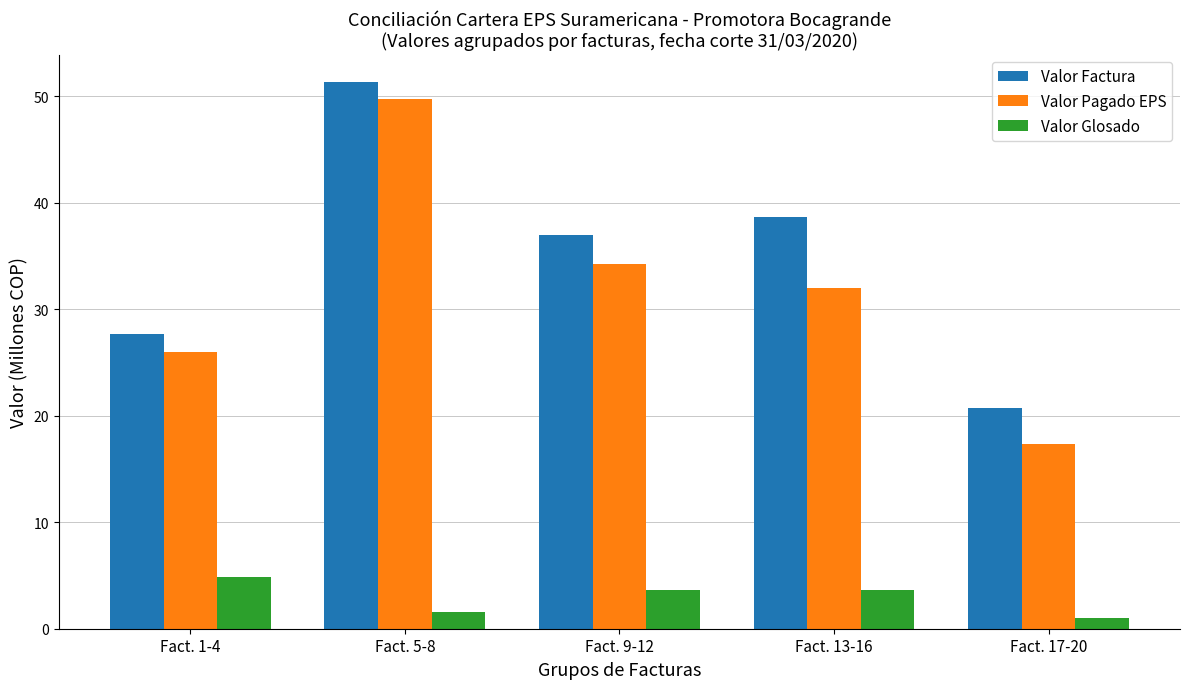

Which series has the widest spread of values?

Valor Pagado EPS